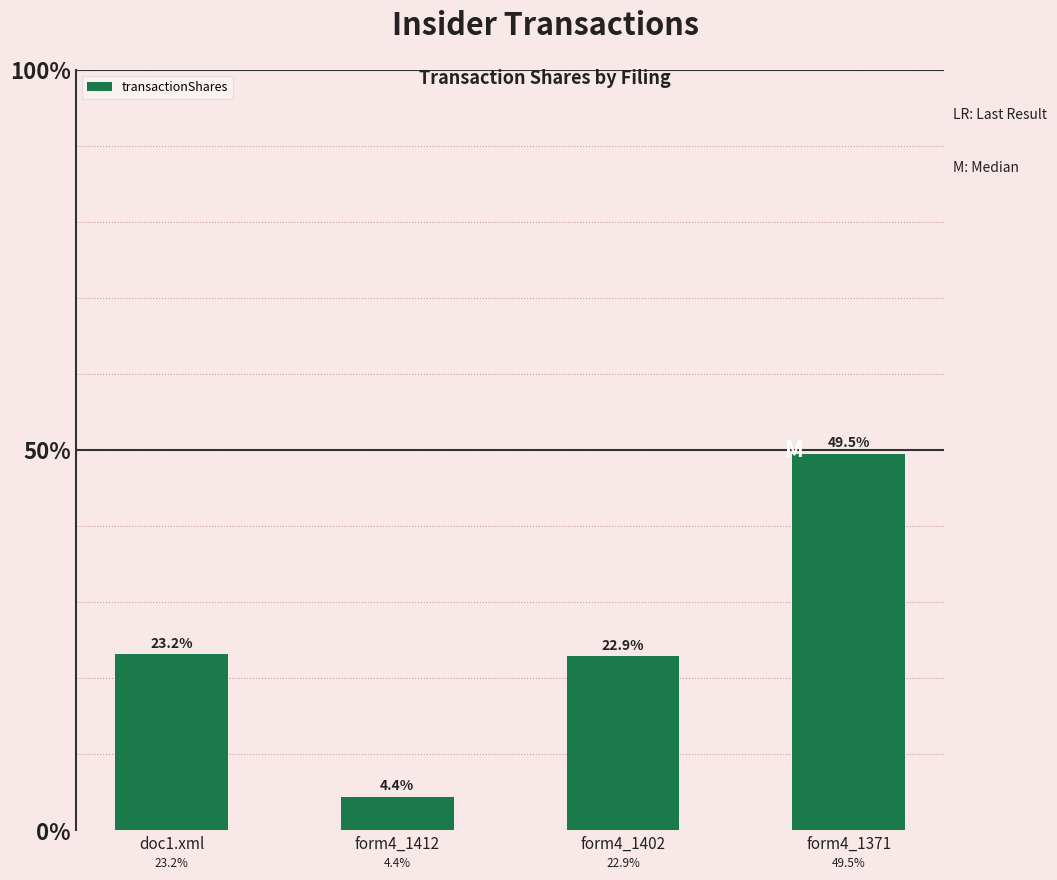

Are the bars horizontal?

No